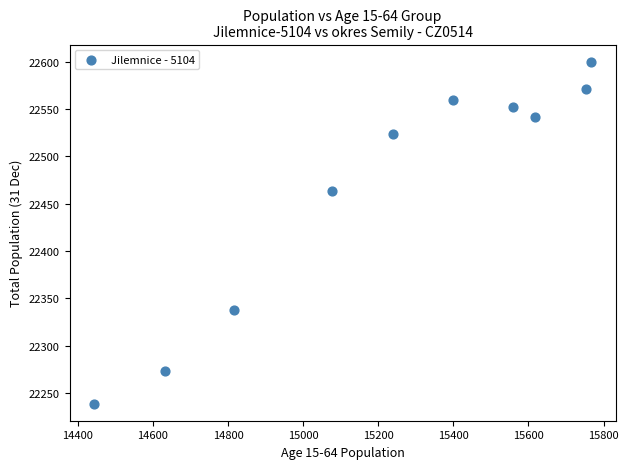

What is the average X value?

15230